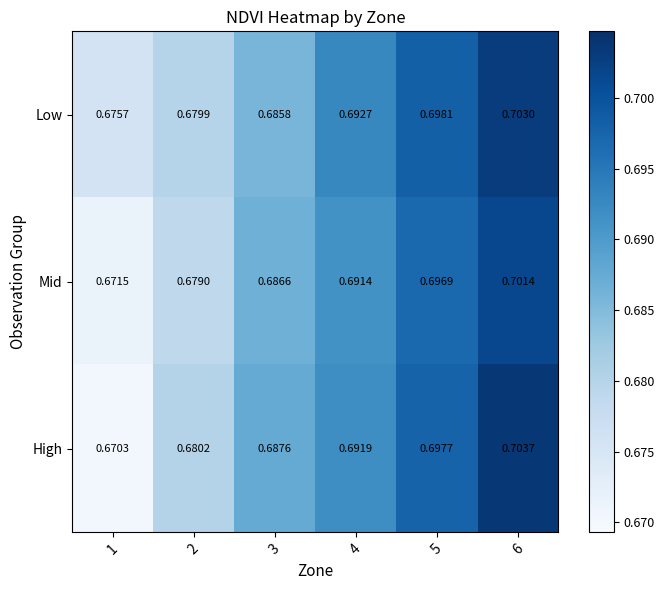

Rank the series by their maximum value, from highest to lowest.

High, Low, Mid